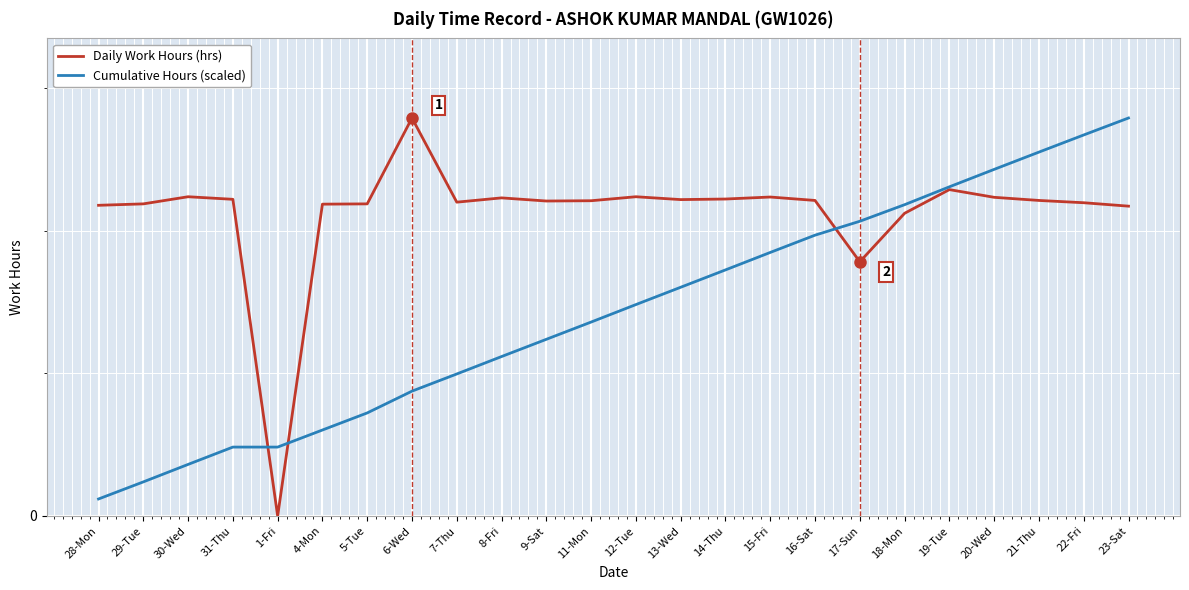

What are all the series names shown in the legend?

Daily Work Hours (hrs), Cumulative Hours (scaled)